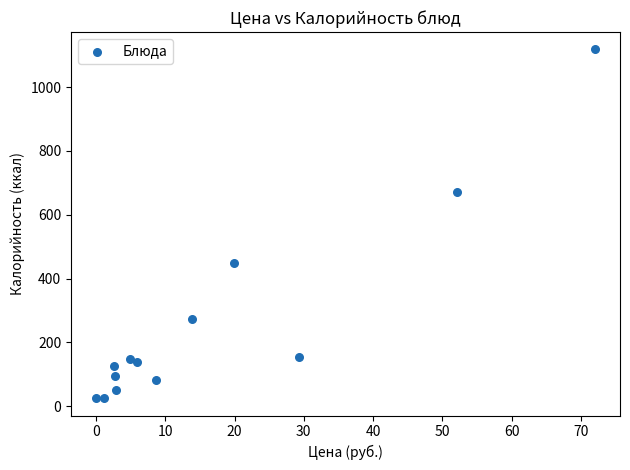

What is the range of X values (max minus min)?

72.0